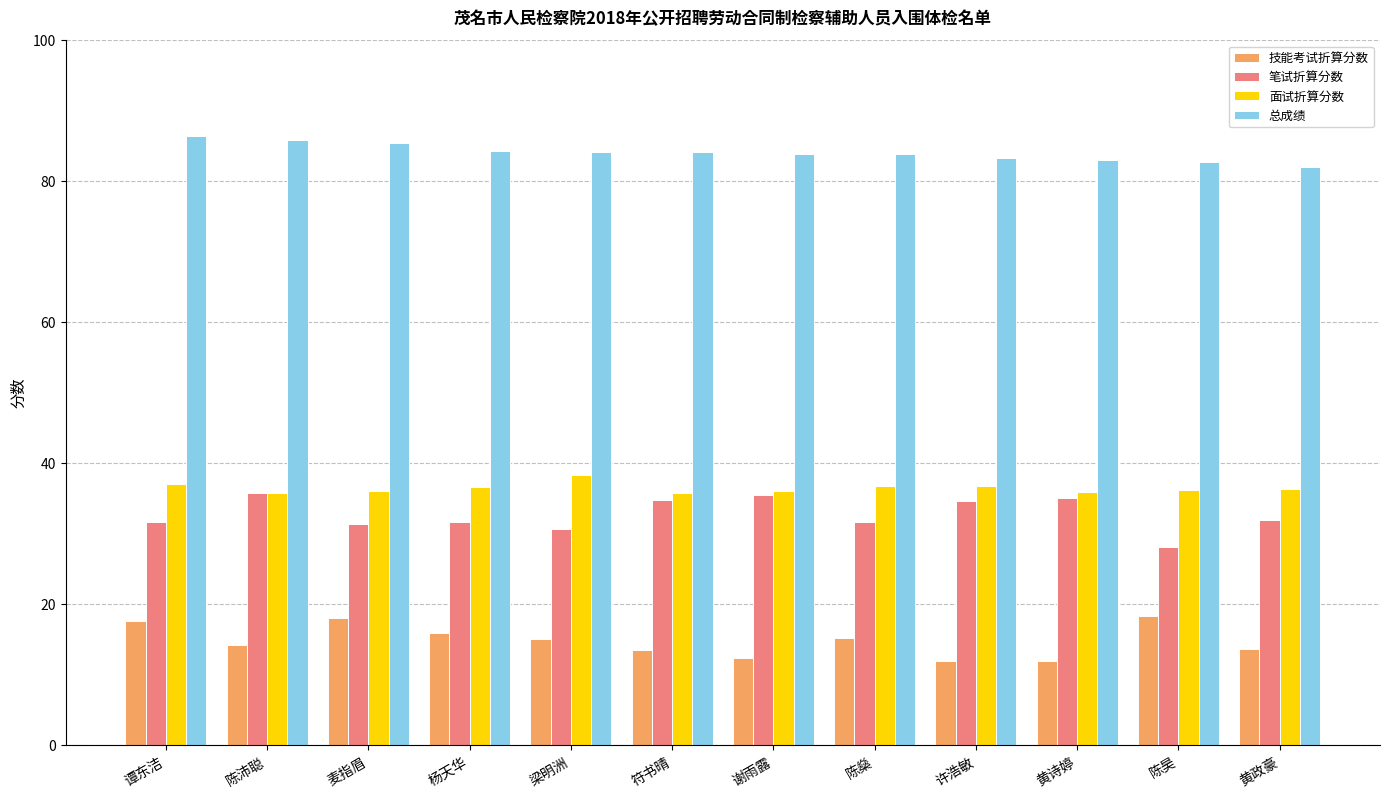

At 黄政豪, list the series in order from smallest to largest.

技能考试折算分数, 笔试折算分数, 面试折算分数, 总成绩